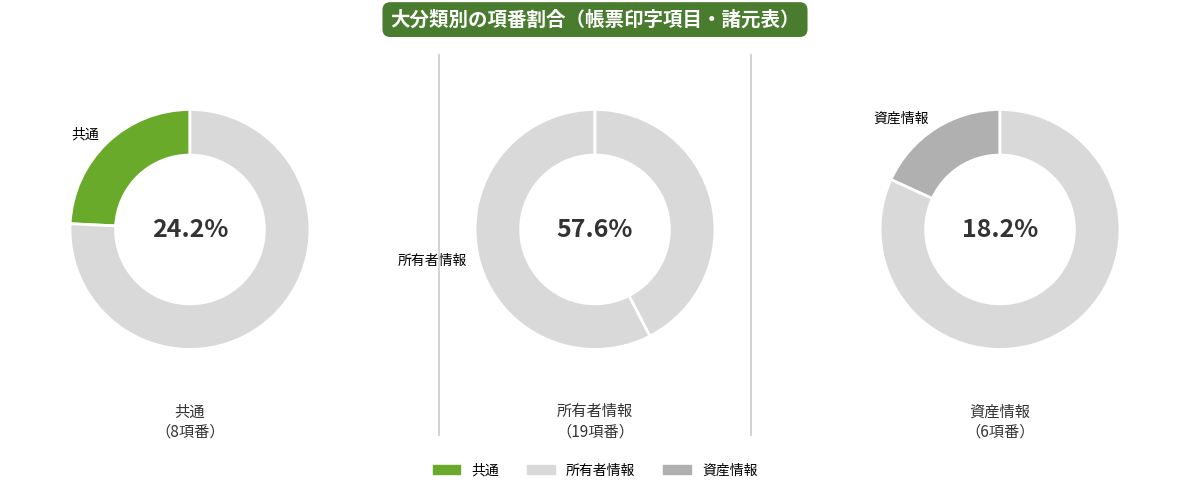

Between 所有者情報 and 共通, which is larger?

所有者情報